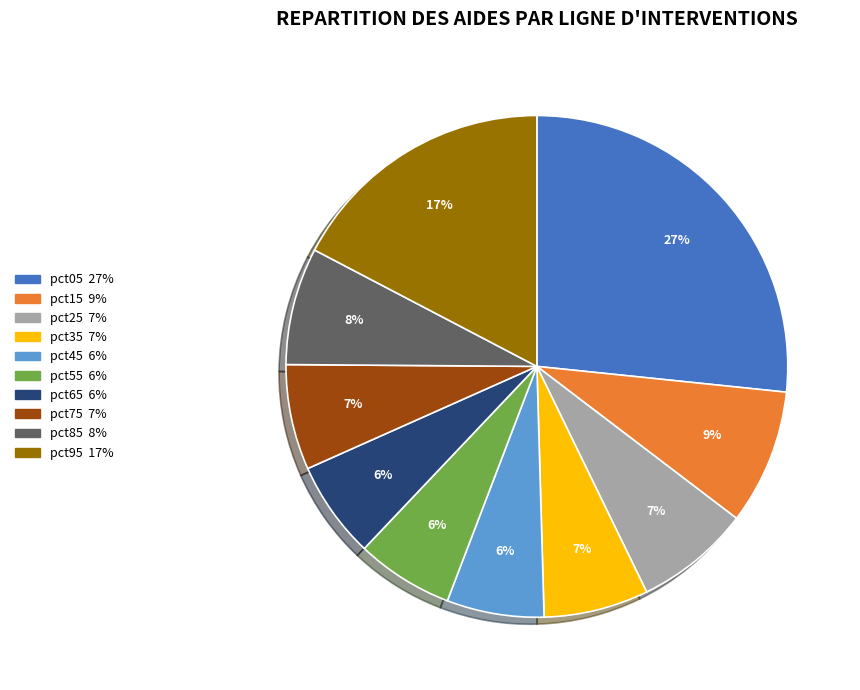

Which slice is the largest?

pct05